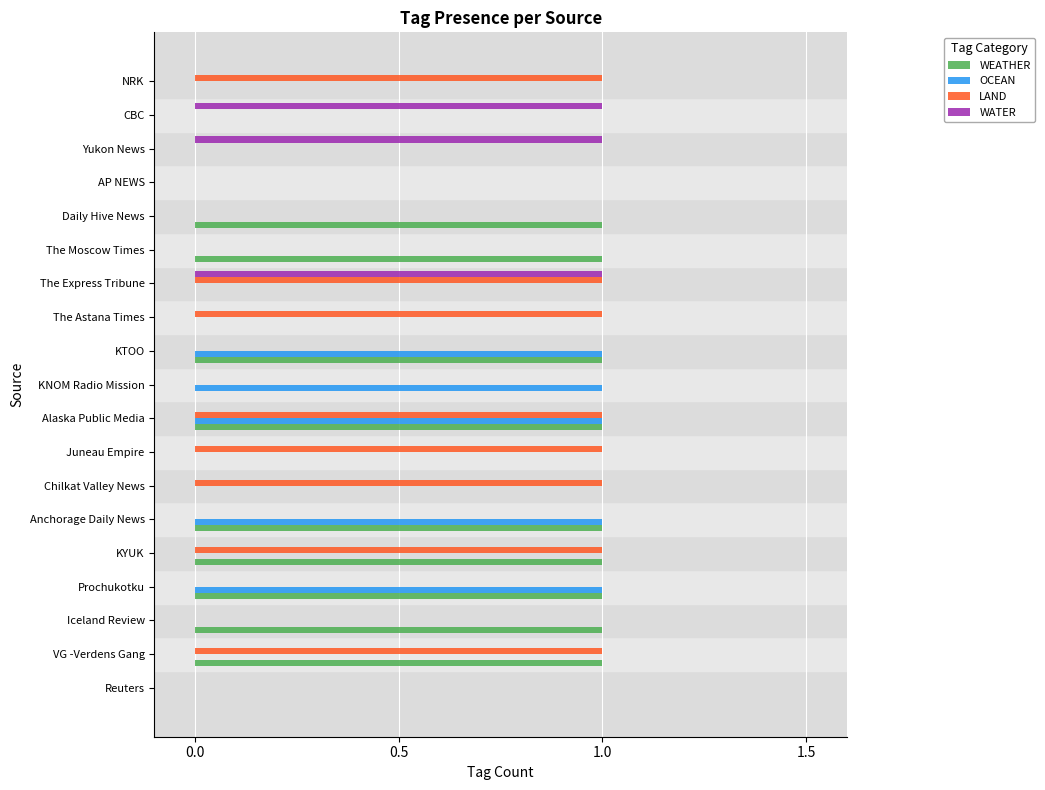

Which series changed the most between Reuters and Juneau Empire?

LAND